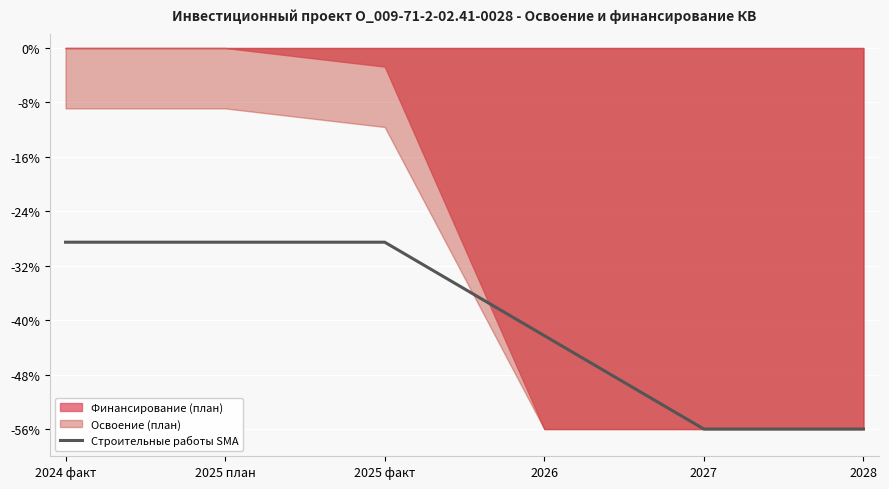

Reading left to right, what are all the values shown in this chart?

-28.5	-28.5	-28.5	-42.3	-56.0	-56.0